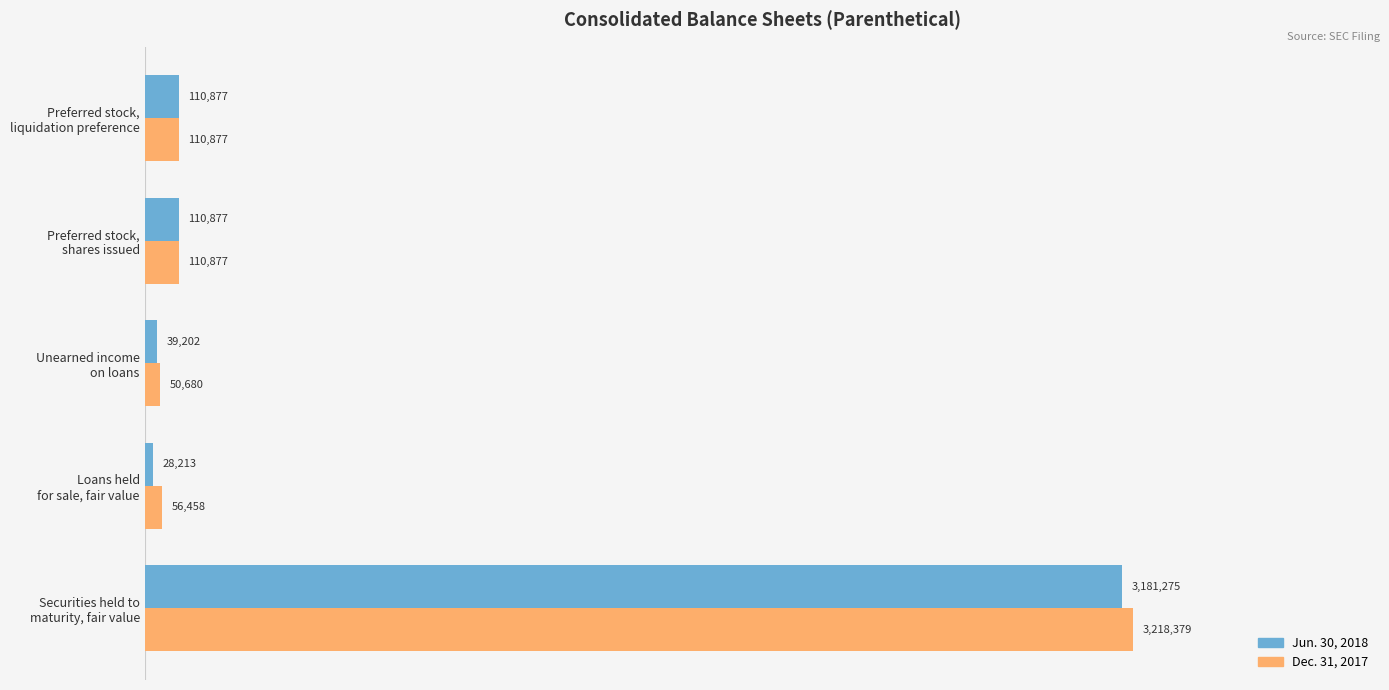

What are all the series names shown in the legend?

Jun. 30, 2018, Dec. 31, 2017